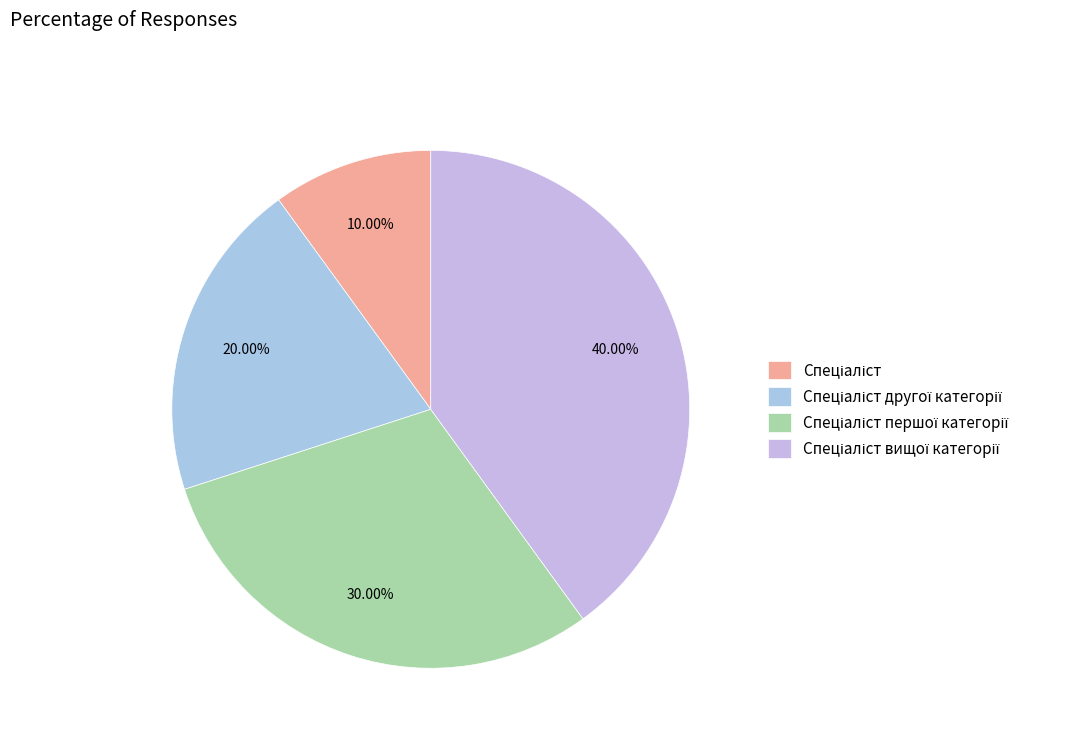

Count the number of slices in the pie.

4